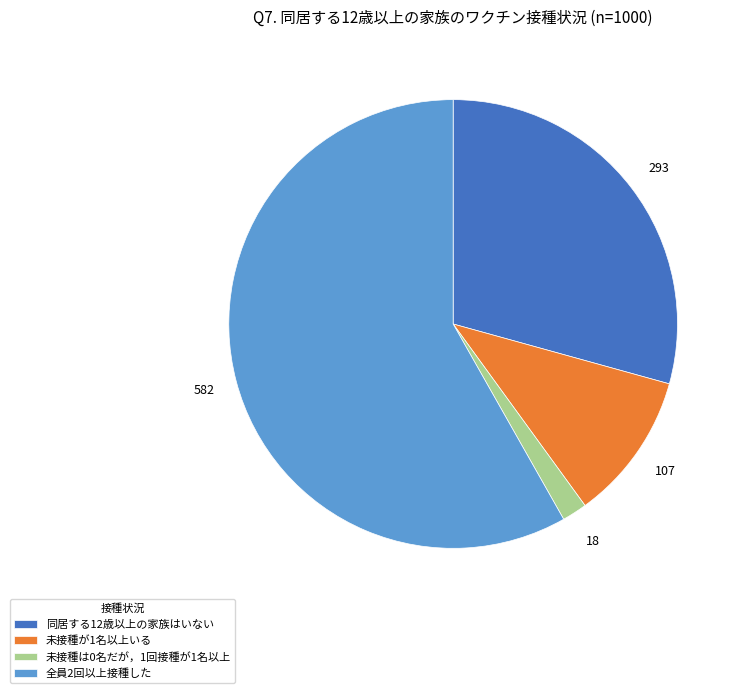

Which has a higher value, 未接種は0名だが，1回接種が1名以上 or 同居する12歳以上の家族はいない?

同居する12歳以上の家族はいない